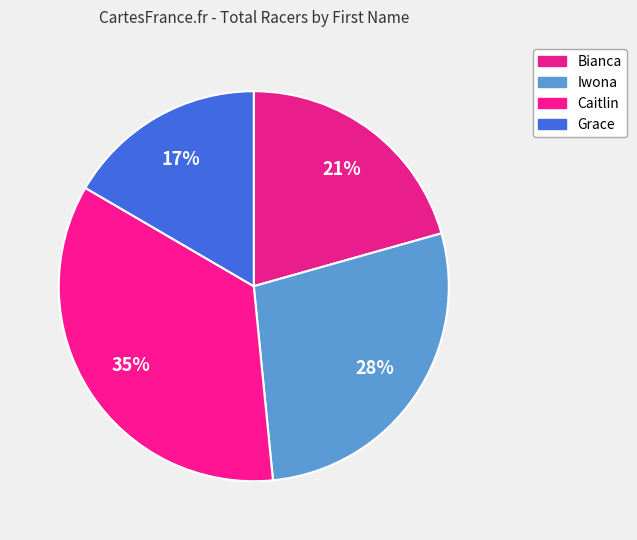

Is there a majority slice in this chart?

No